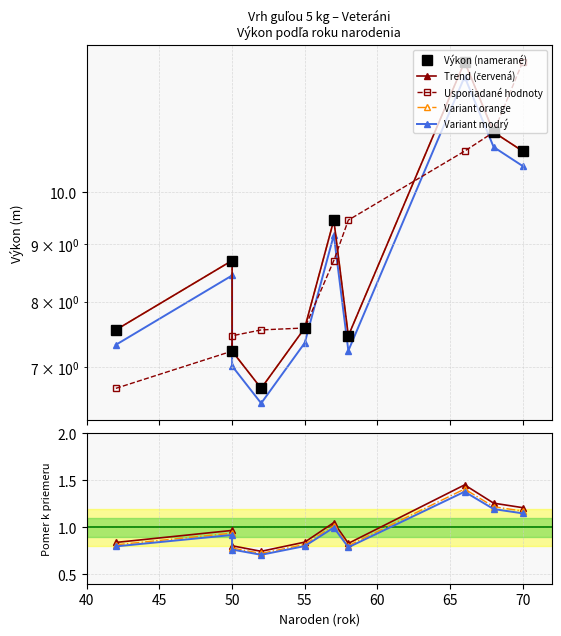

List the labels in order of value, smallest first.

52, 50, 58, 42, 55, 50, 57, 70, 68, 66